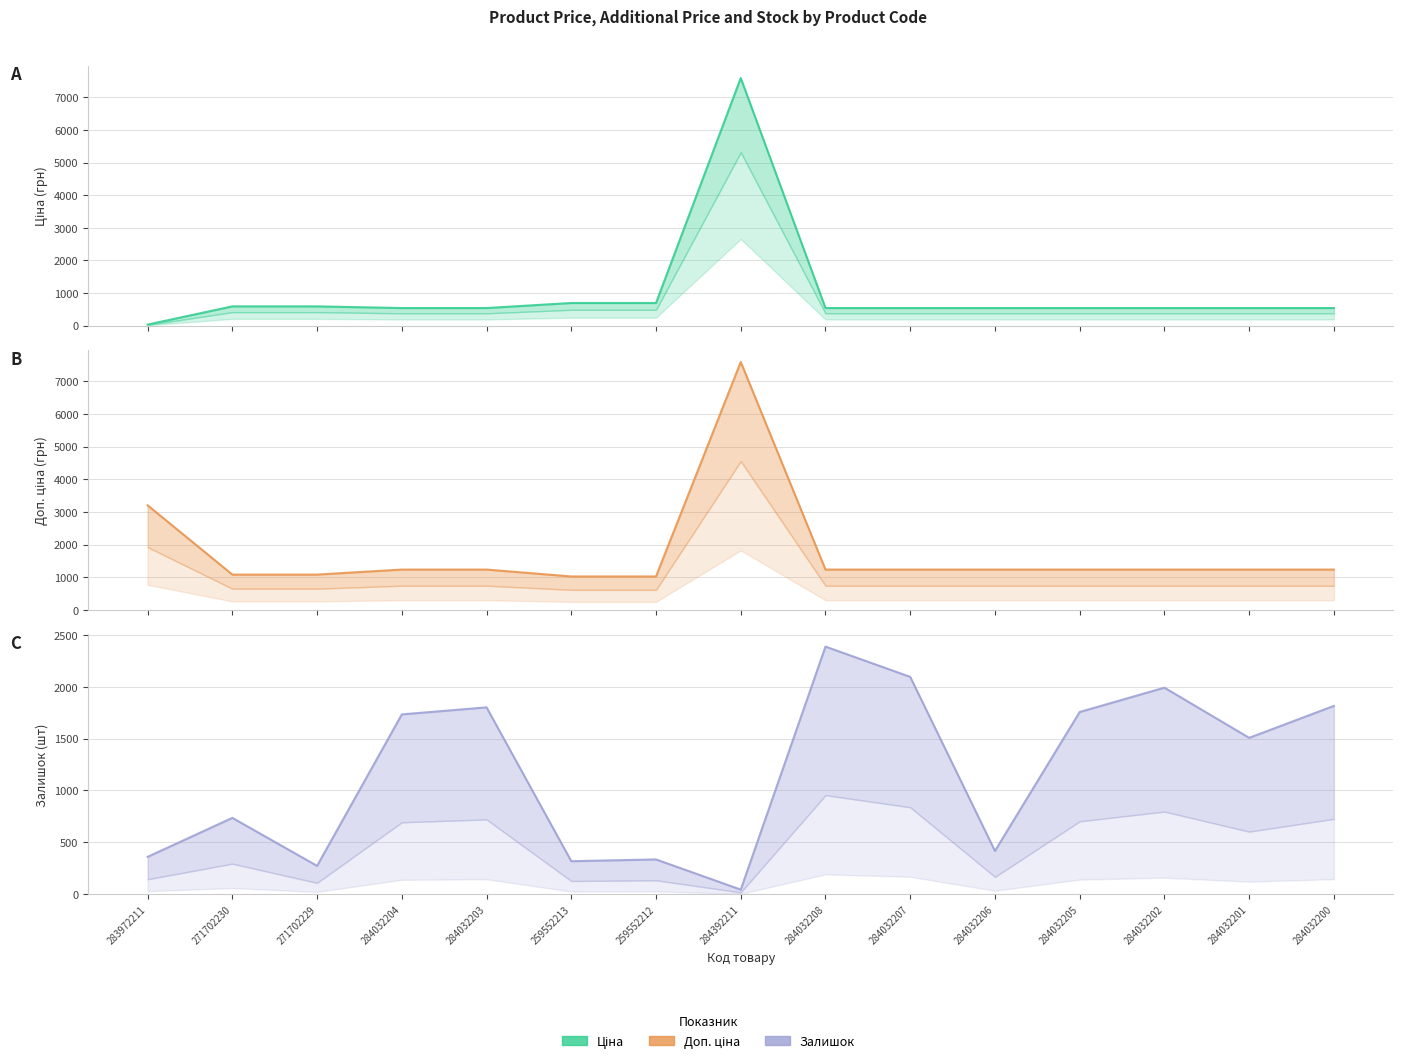

What is the average value of the Доп. ціна series?

1742.2